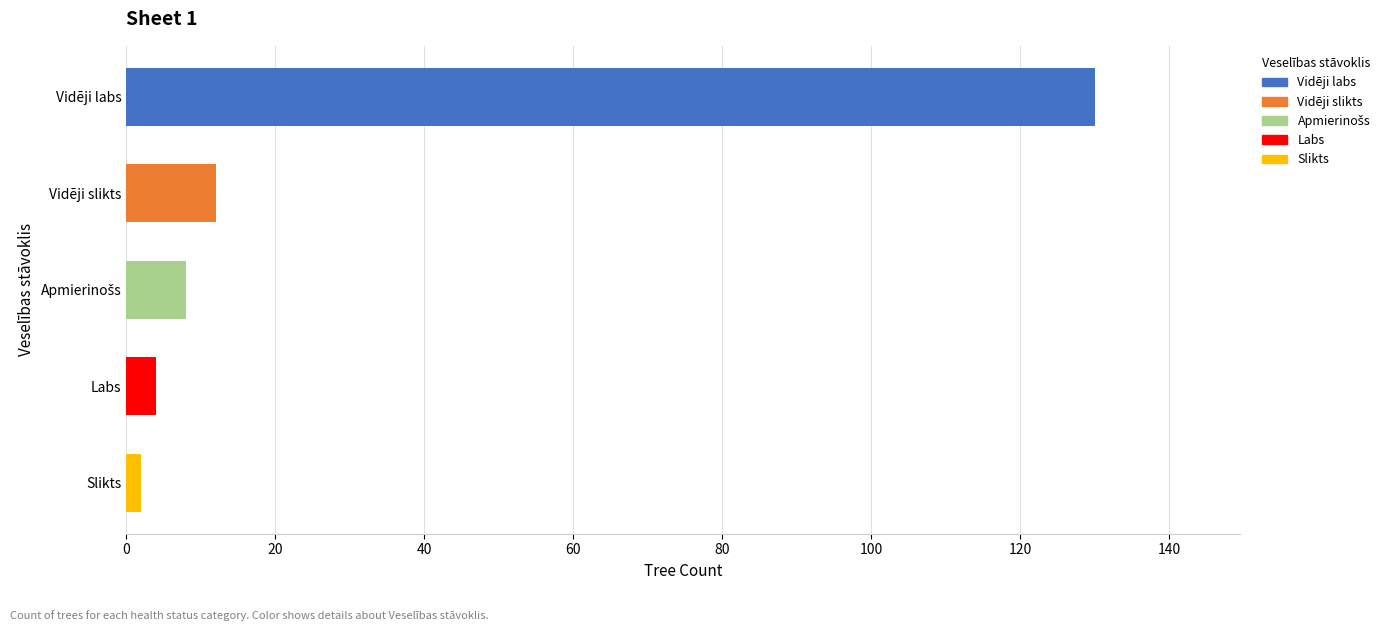

Where is the data nearest to the value 66?

Vidēji slikts